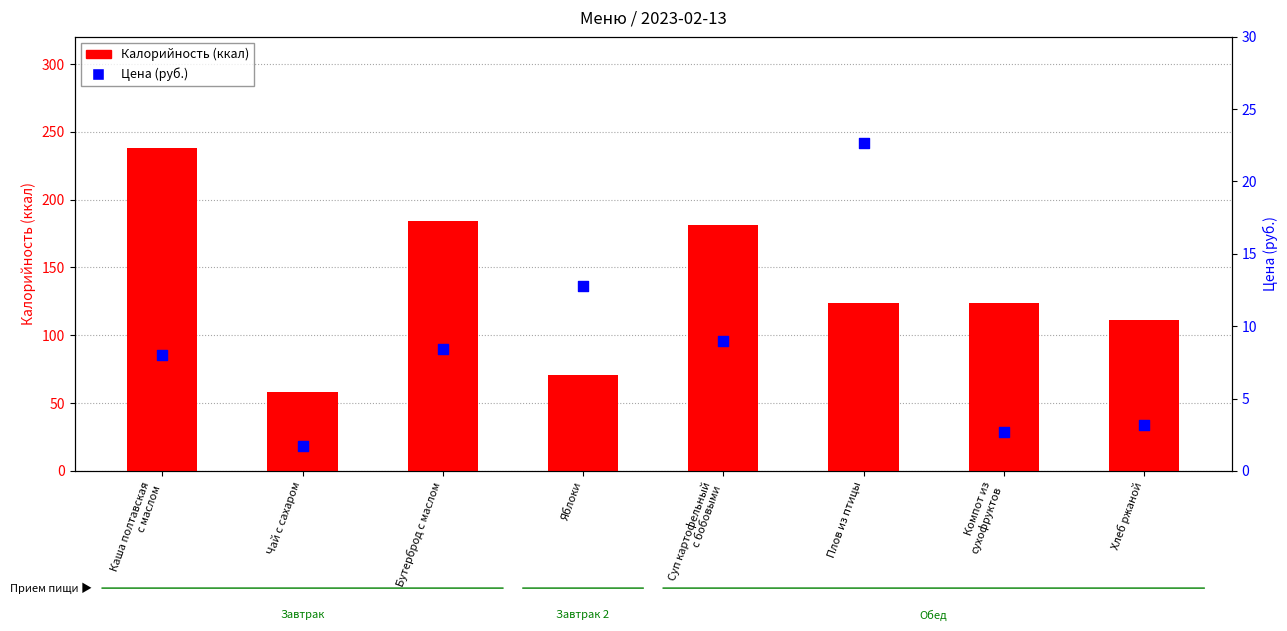

Which series has the largest Y range (max minus min)?

Калорийность